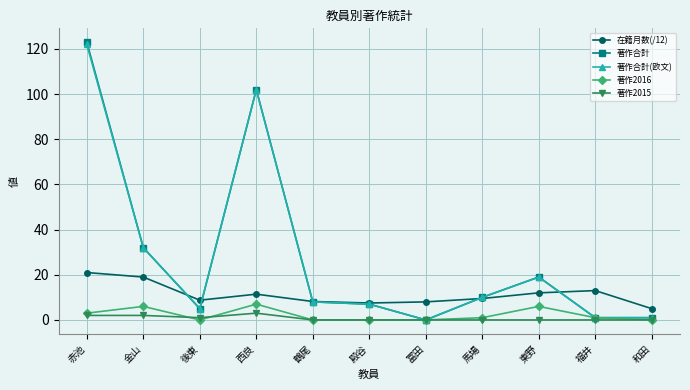

Is the value of 在籍月数(/12) at 福井 greater than the value of 著作合計 at 殿谷?

Yes